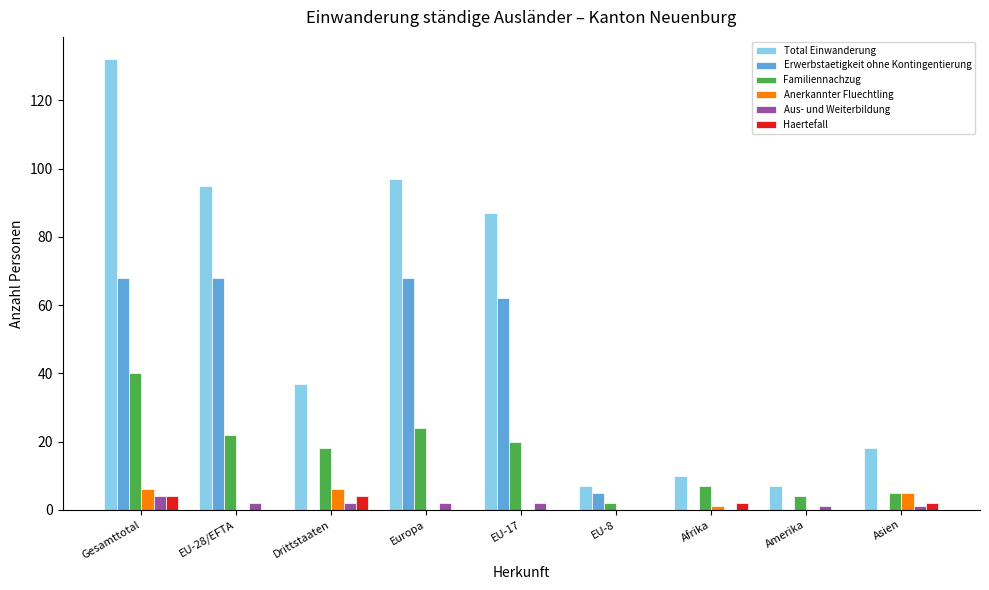

True or false: Familiennachzug has a value of 4 at Amerika.

True